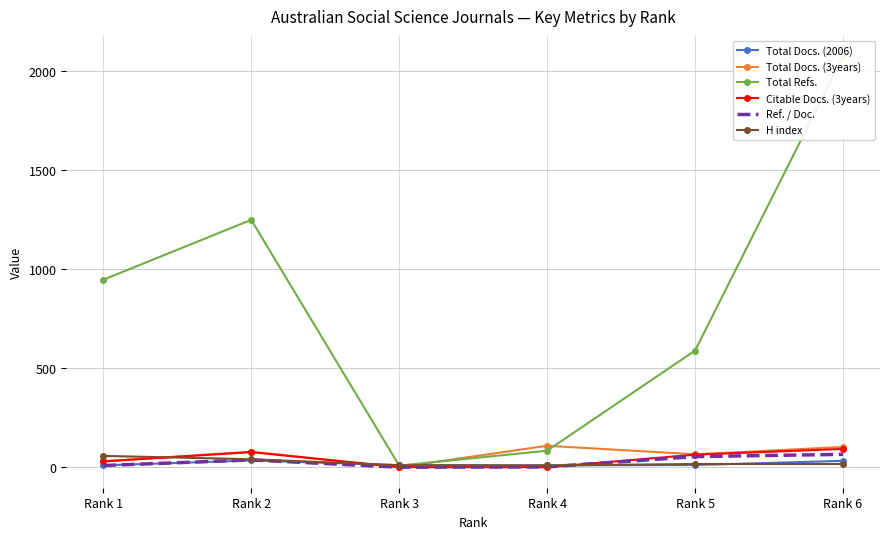

How many data points in Total Docs. (2006) are above 11?

2